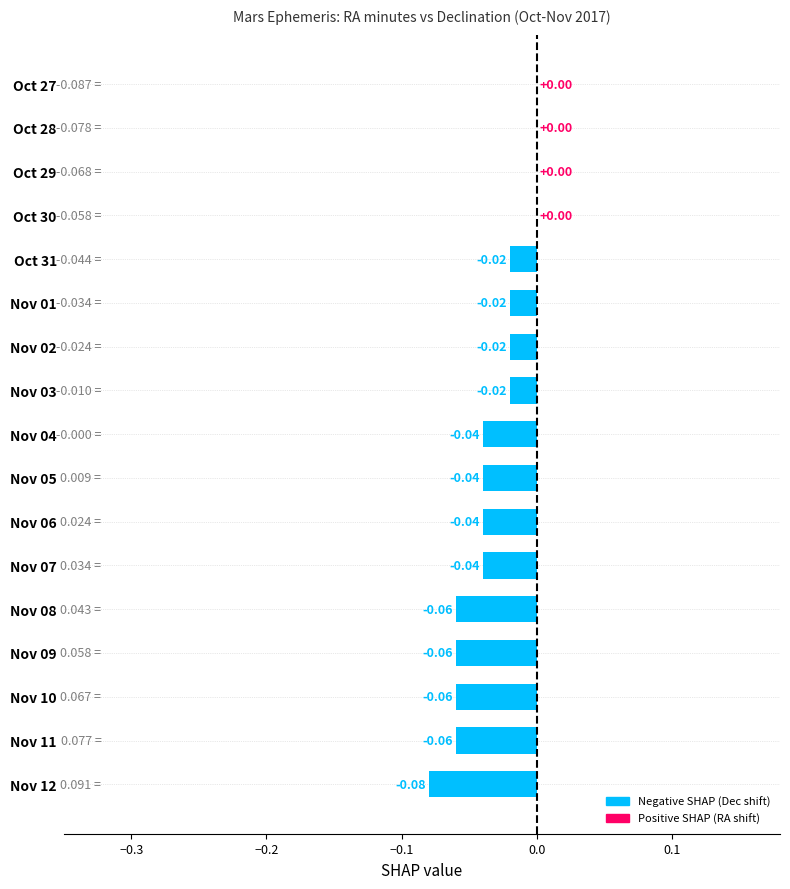

Count the values in the range 0 to 1.

4